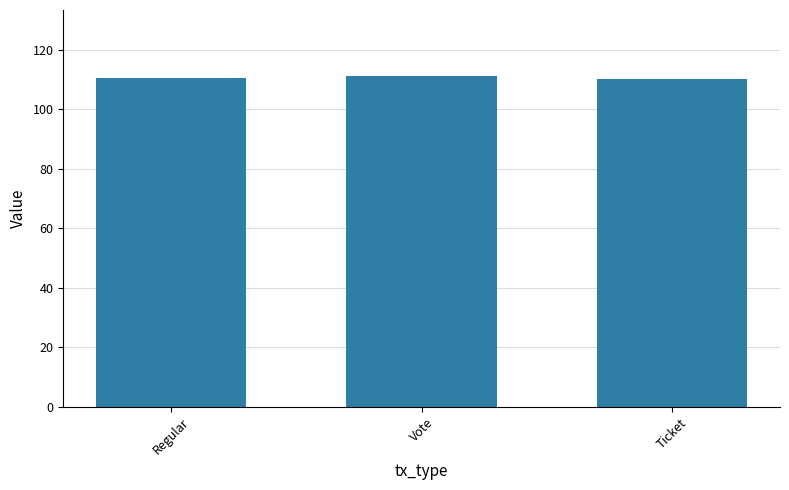

What is the label of the 1st bar from the right?

Ticket